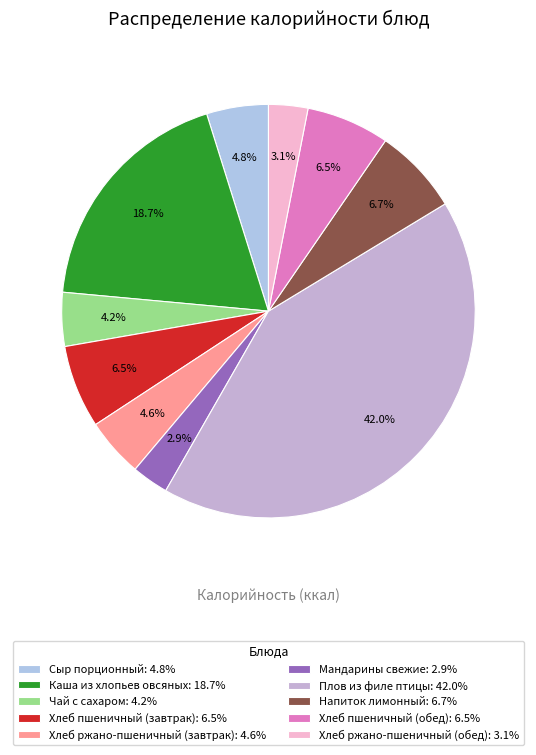

What is the smallest slice in the pie chart?

Мандарины свежие